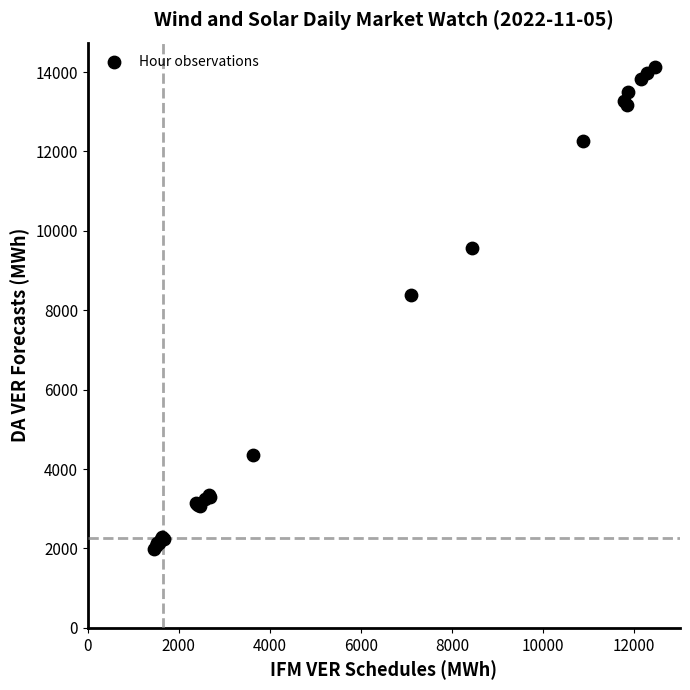

What Y value in the scatter plot is closest to 8066?

8377.4